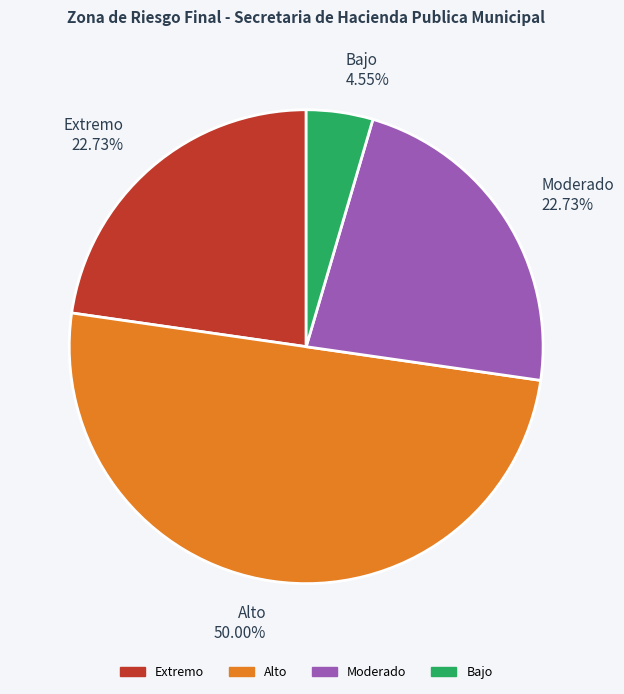

How much of the chart is everything except Moderado?

77.3%